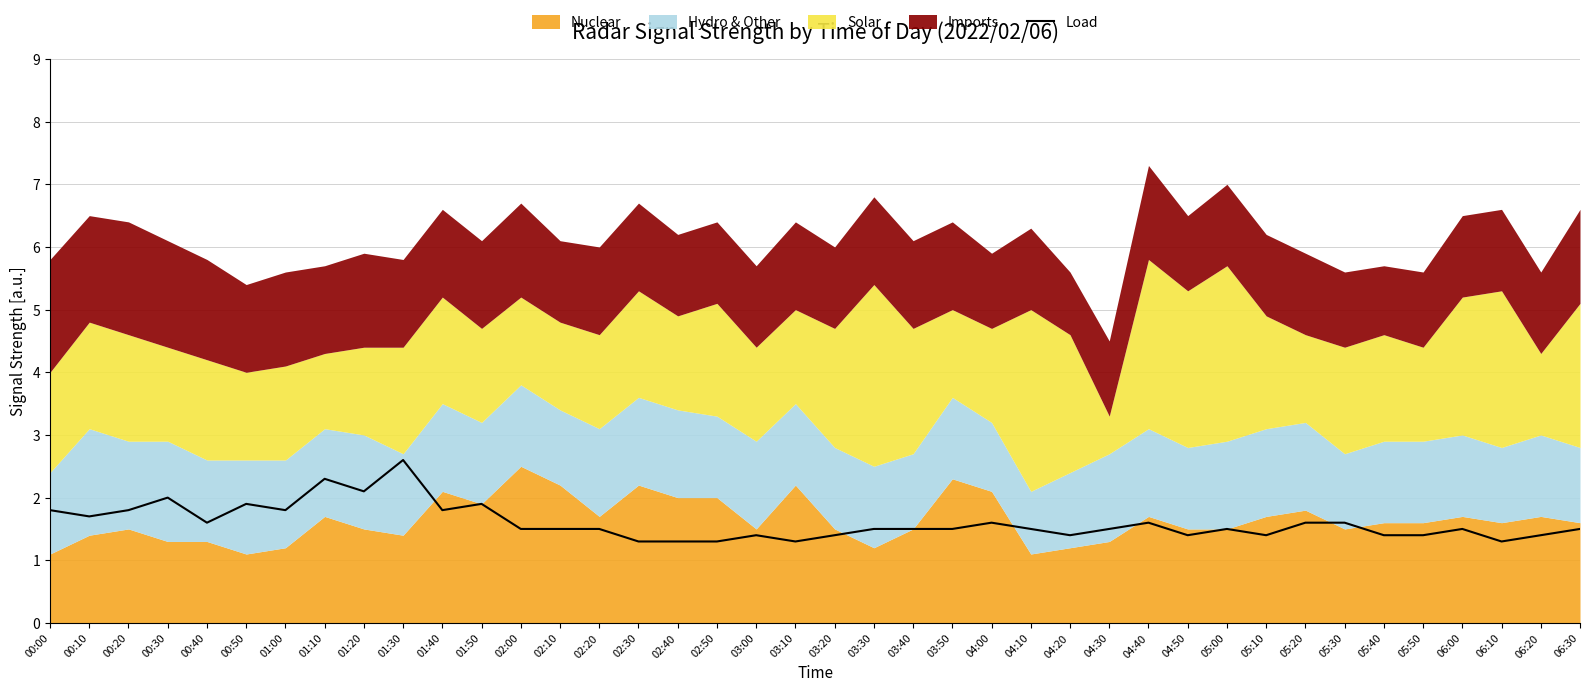

List the labels in order of value, smallest first.

02:30, 02:40, 02:50, 03:10, 06:10, 03:00, 03:20, 04:20, 04:50, 05:10, 05:40, 05:50, 06:20, 02:00, 02:10, 02:20, 03:30, 03:40, 03:50, 04:10, 04:30, 05:00, 06:00, 06:30, 00:40, 04:00, 04:40, 05:20, 05:30, 00:10, 00:00, 00:20, 01:00, 01:40, 00:50, 01:50, 00:30, 01:20, 01:10, 01:30